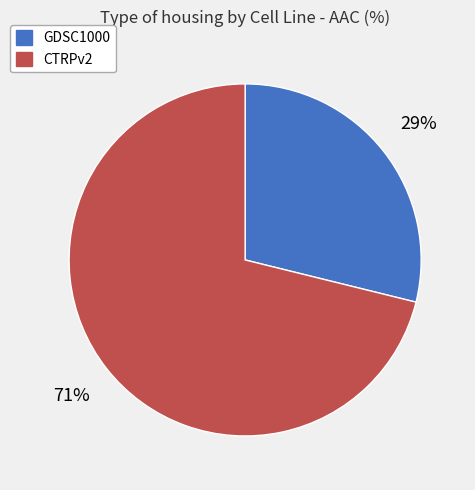

How many segments does this pie chart have?

2